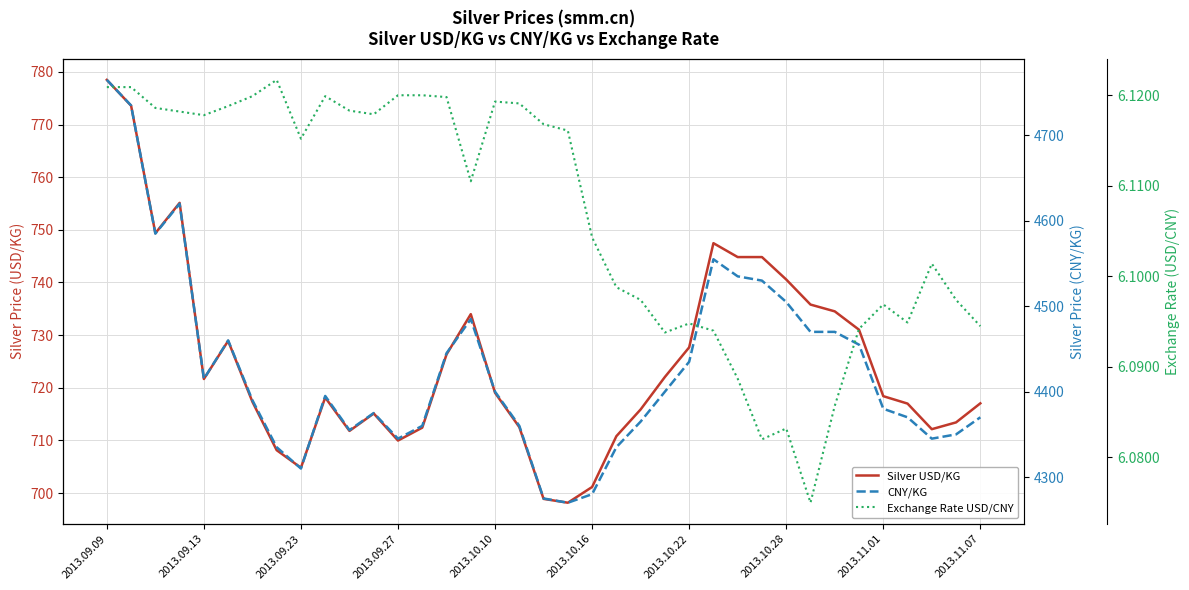

What is the value of the Exchange Rate USD/CNY point at the 28th from the left?

6.1